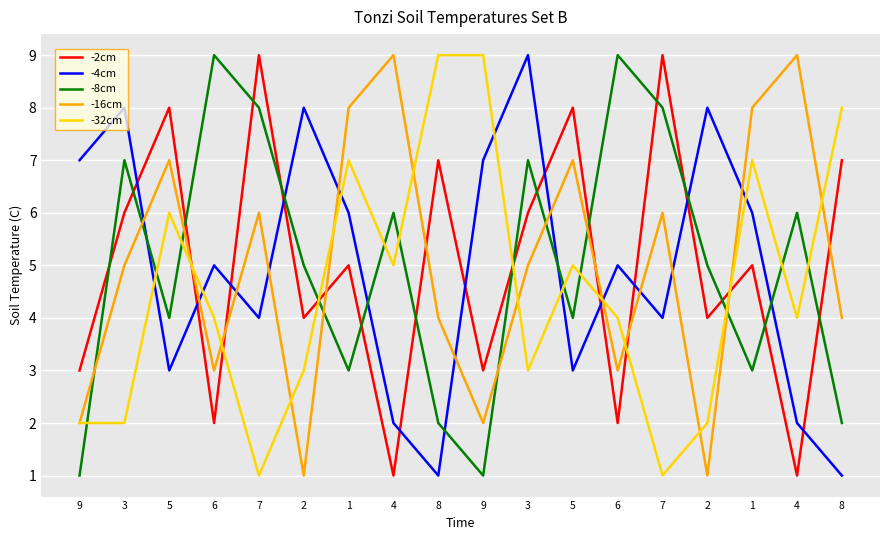

What value does the -2cm series have at 3?

6